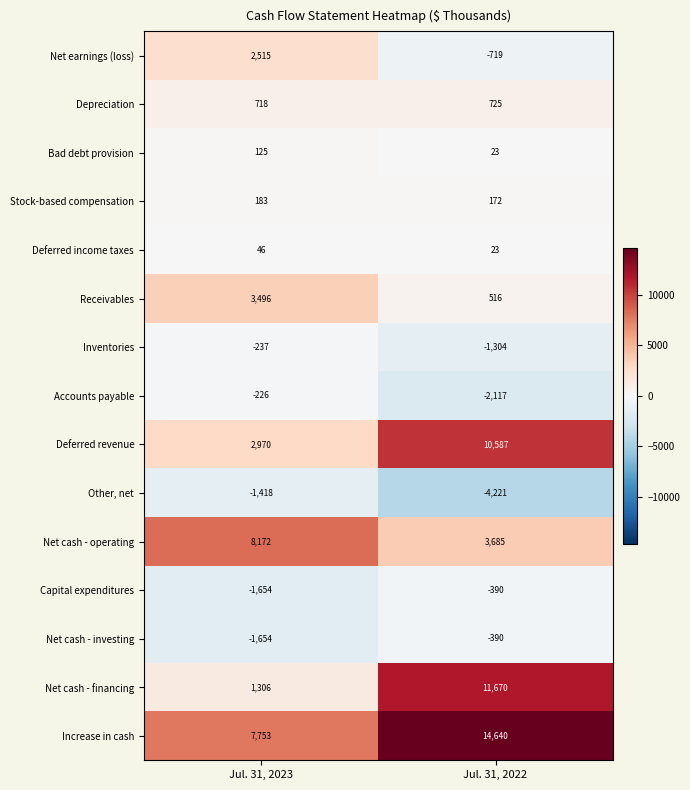

What is the smallest value displayed?

-4221